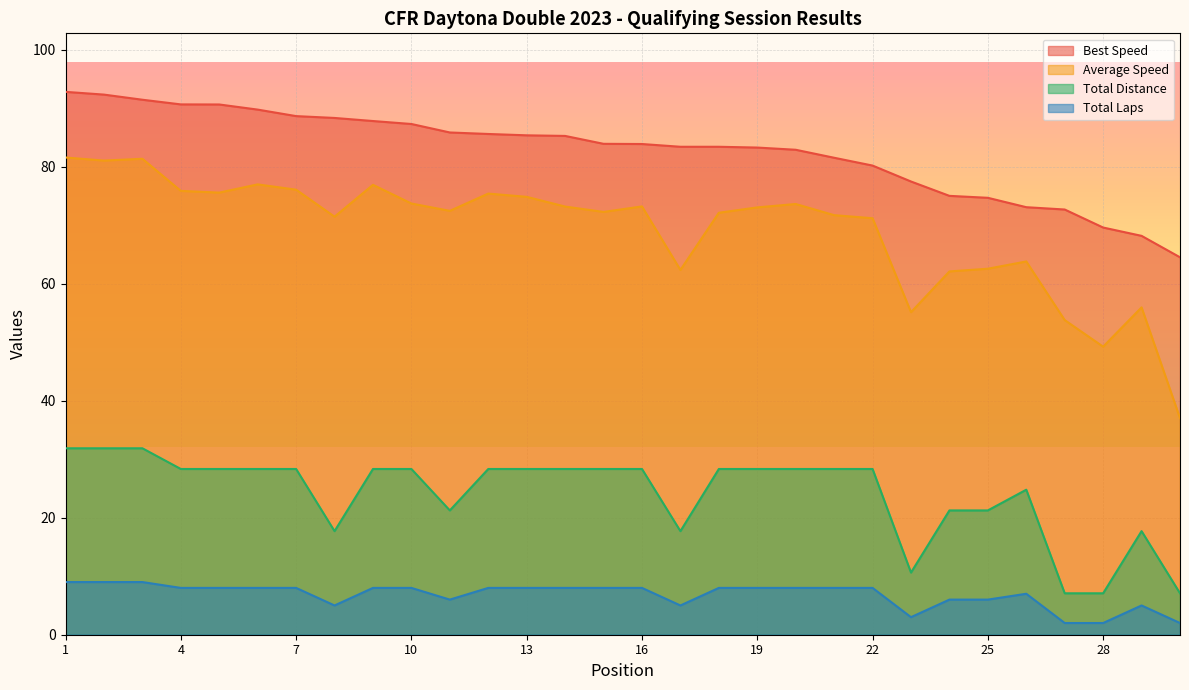

Where is Total Distance nearest to the value 19?

8